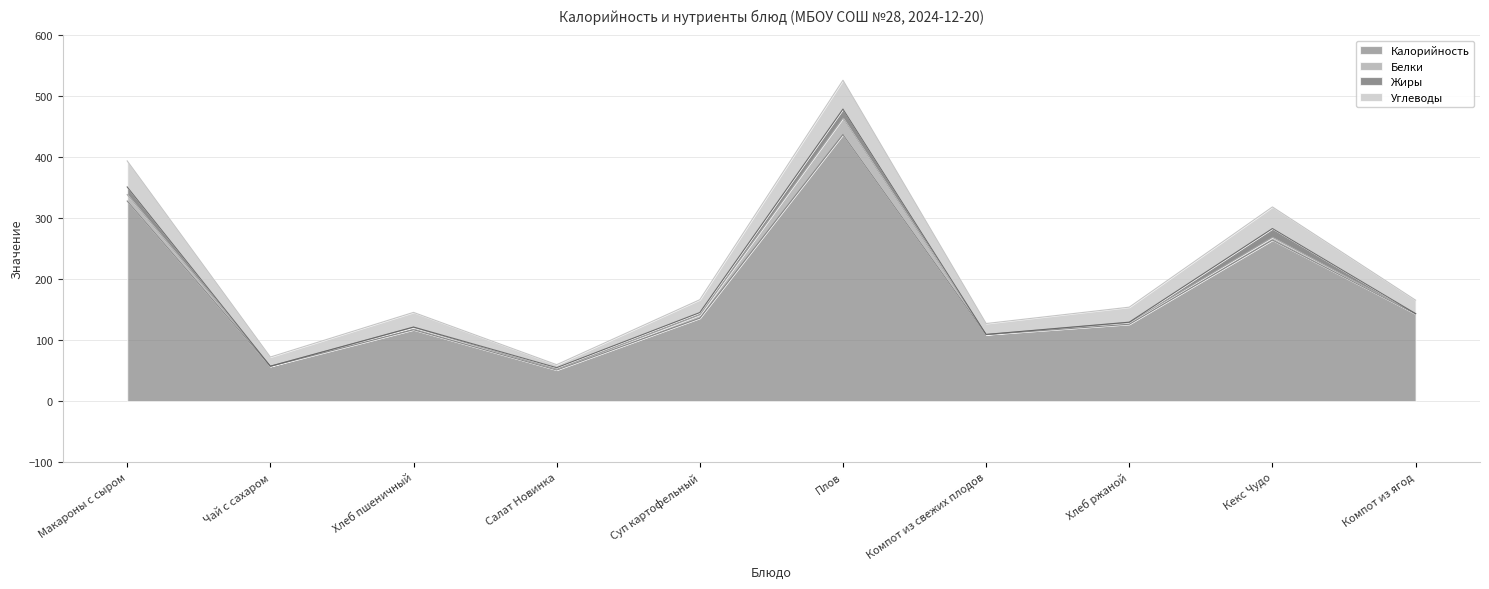

What is the label of the 10th point from the left?

Компот из ягод